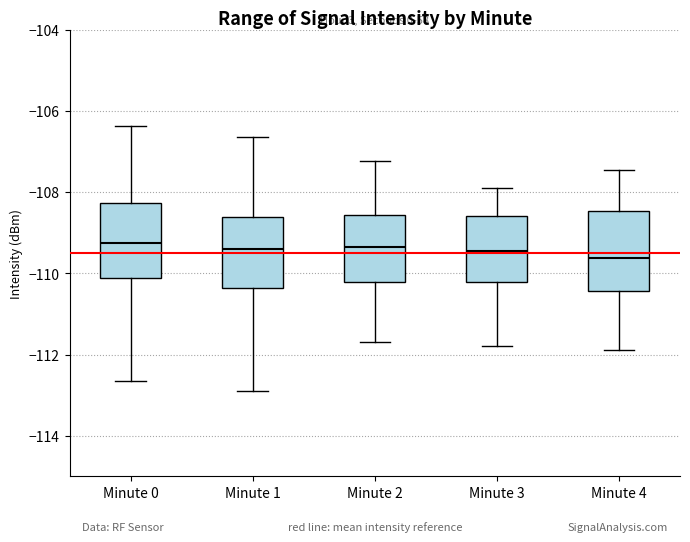

Reading left to right, read every box against the y-axis: the position of its median line, the range the box covers, and the ends of its whiskers. The values are not printed on the chart, so give them approximately, as read against the axis.

Minute 0: median -109.2, box -110.2 to -108.2, whiskers -112.6 to -106.4
Minute 1: median -109.4, box -110.4 to -108.6, whiskers -112.8 to -106.6
Minute 2: median -109.4, box -110.2 to -108.6, whiskers -111.6 to -107.2
Minute 3: median -109.4, box -110.2 to -108.6, whiskers -111.8 to -107.8
Minute 4: median -109.6, box -110.4 to -108.4, whiskers -111.8 to -107.4